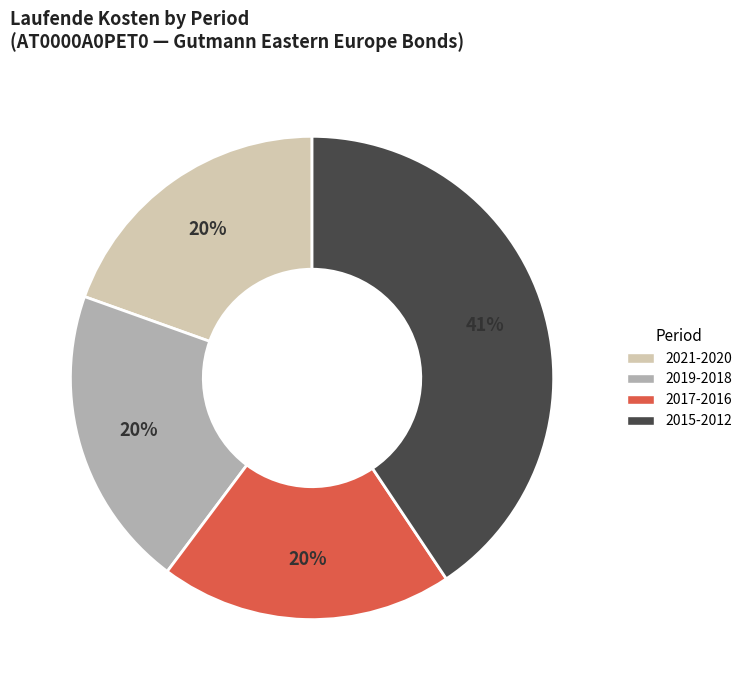

To the nearest percent, what is the difference between the largest and smallest slice percentages?

21%